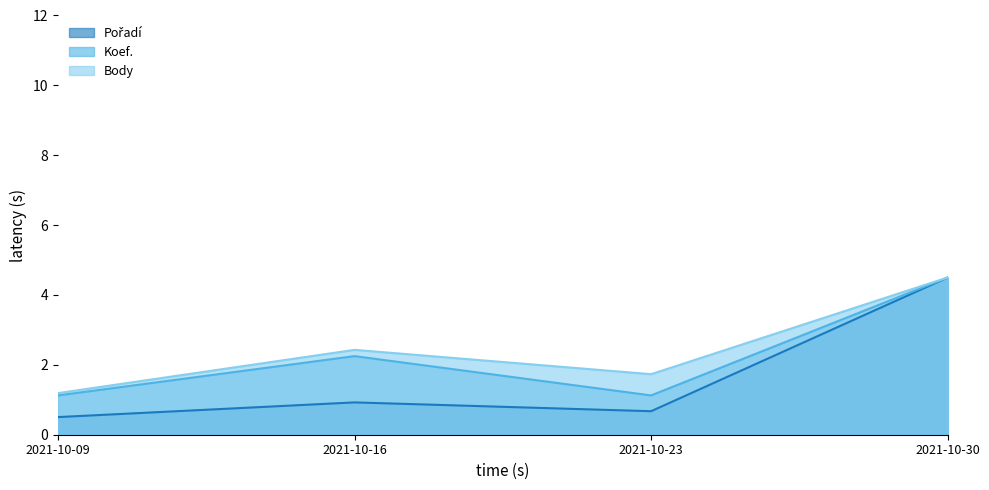

What is the sum of all Pořadí values?

6.6